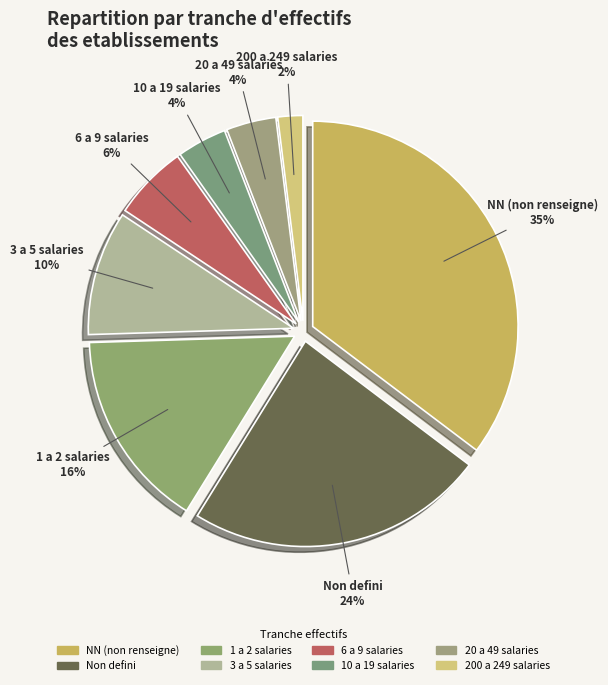

Which category has the biggest portion of the pie?

NN